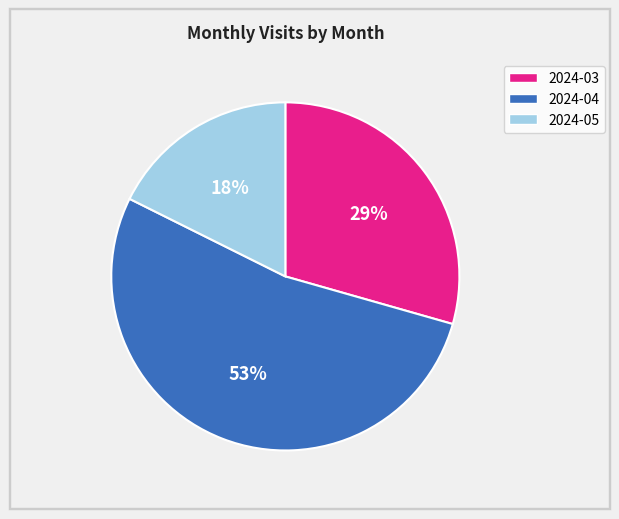

How many segments does this pie chart have?

3